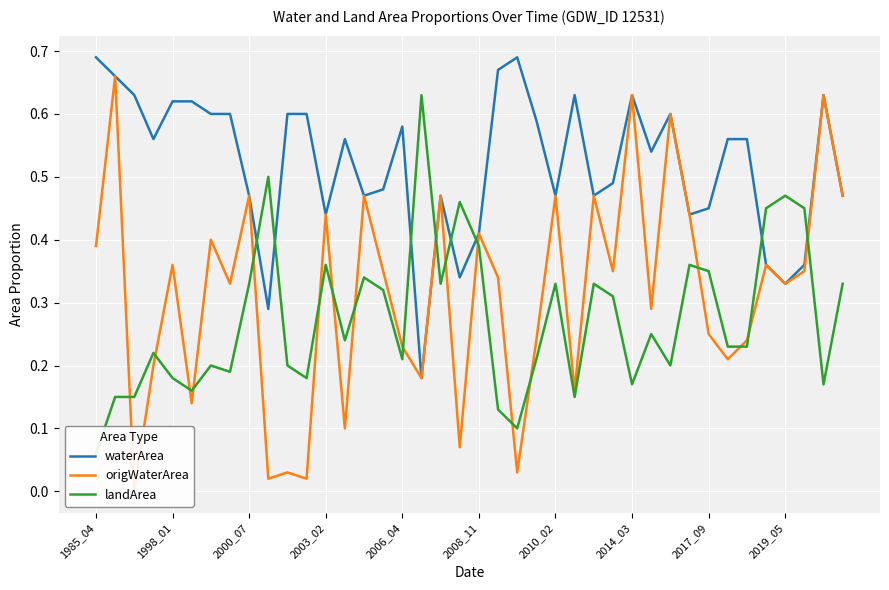

Which category has the highest value in the landArea series?

17